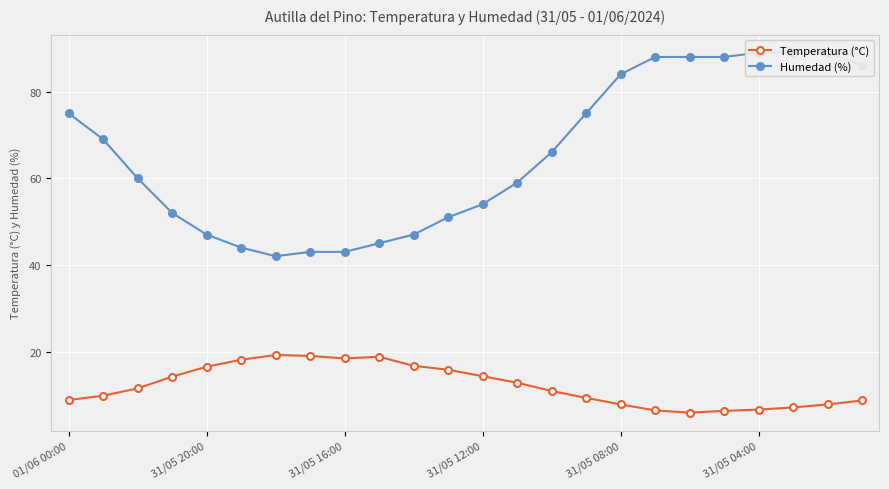

The Temperatura (°C) series shows 3.4 at 31/05 04:00. True or false?

False